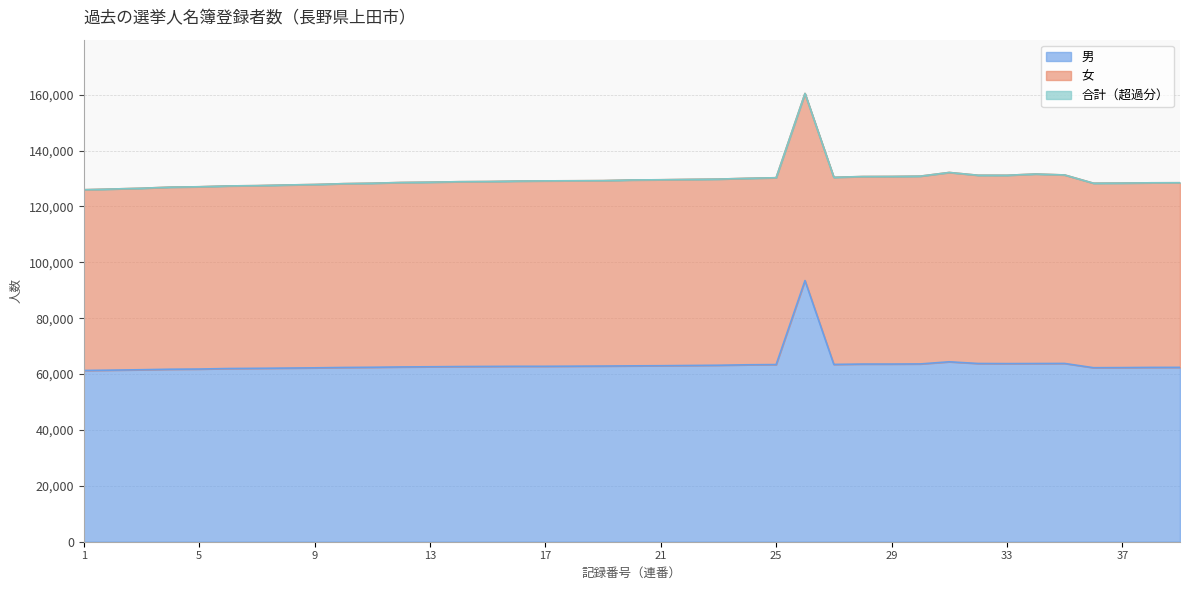

What is the difference between the maximum and second lowest values in the 合計 series?

34201